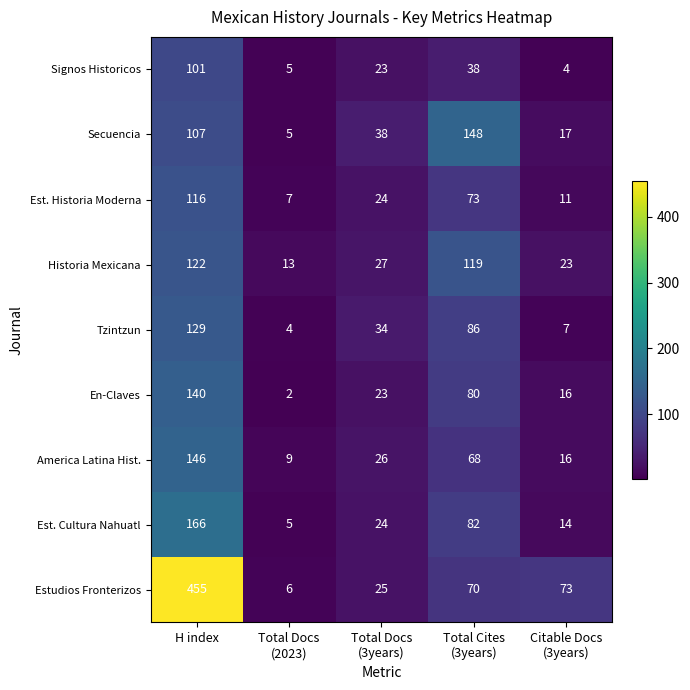

At which category is the sum across all series the highest?

H index